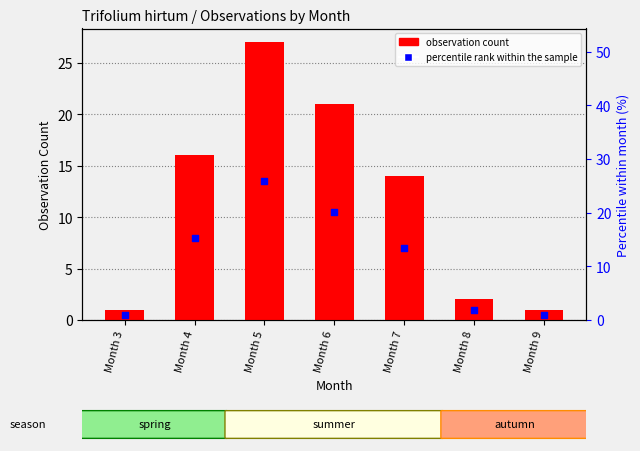

What is the change in value from Month 7 to Month 8?

-12